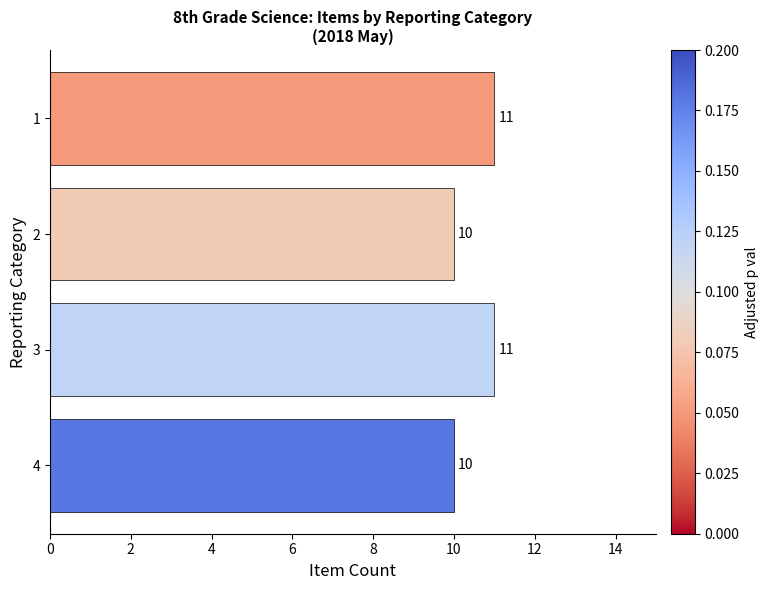

What is the ratio of the value at 2 to the value at 4?

1.0